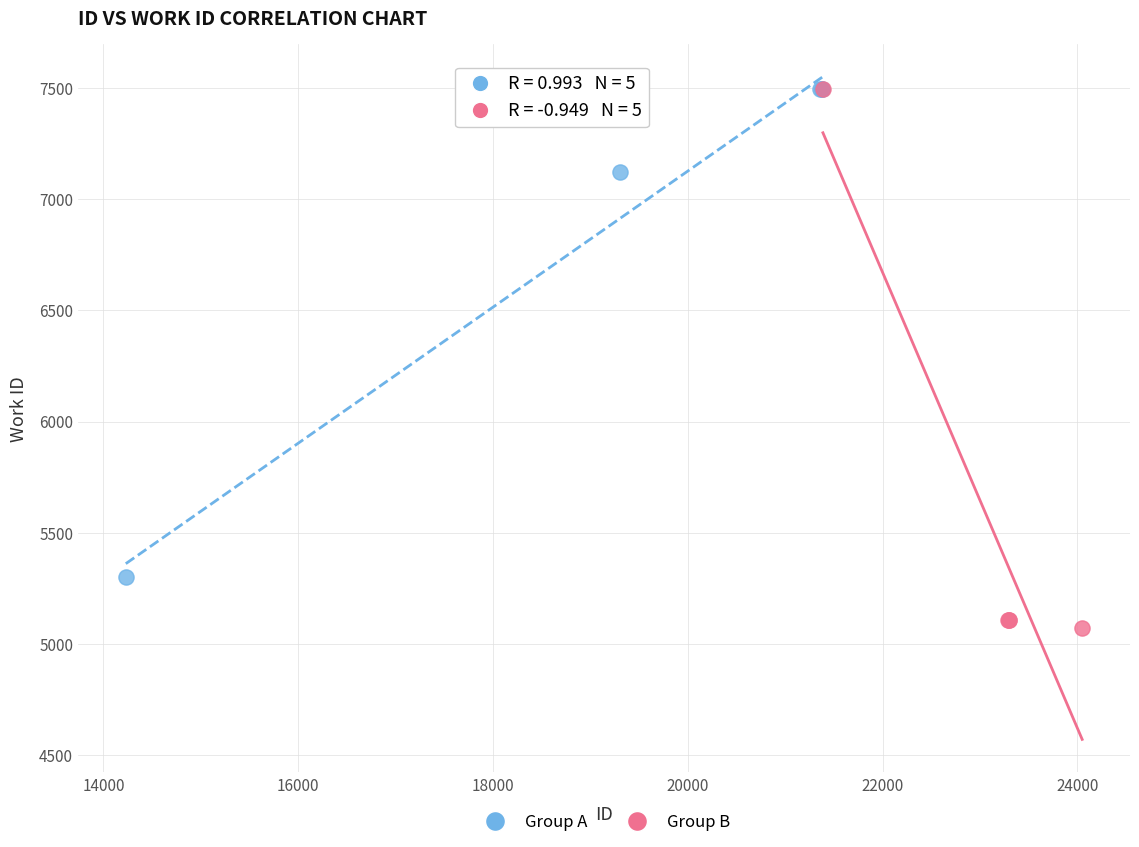

Which series contains the lowest Y value?

Group B